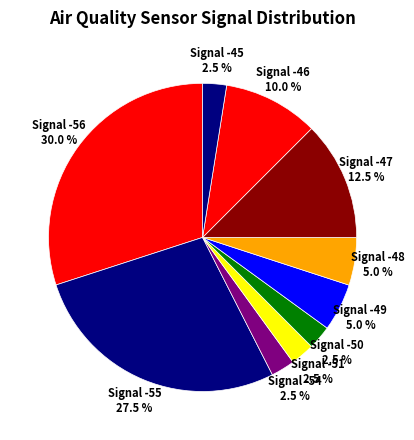

Is there any slice that represents more than half of the pie?

No